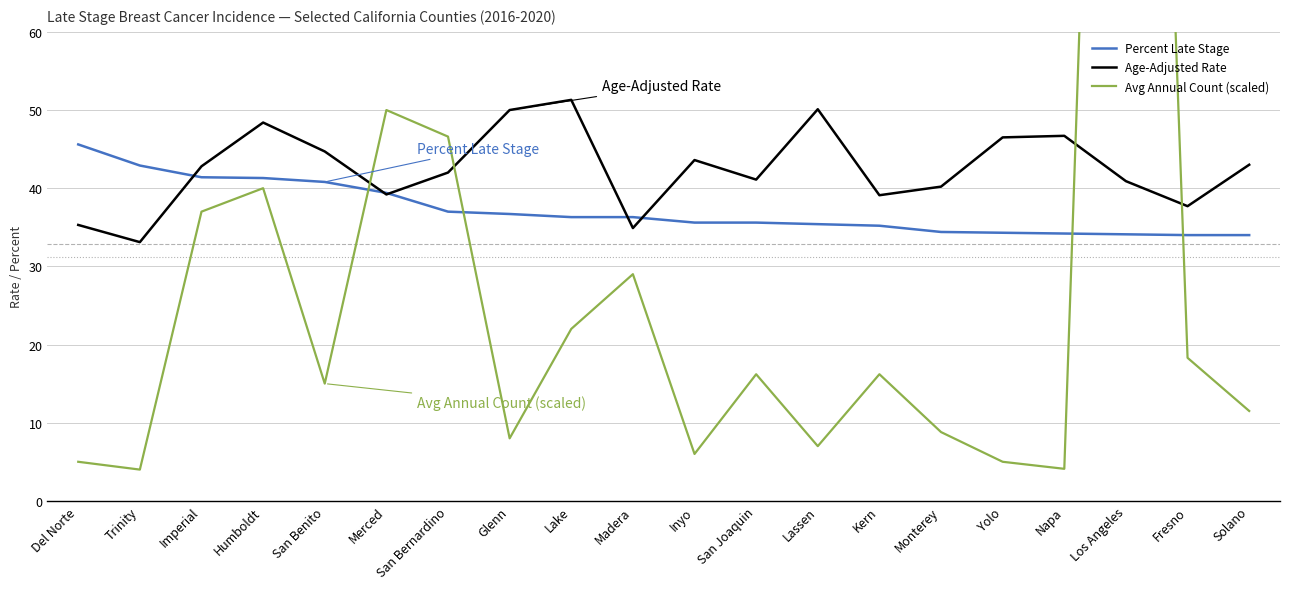

What is the average value of the Percent Late Stage series?

37.2